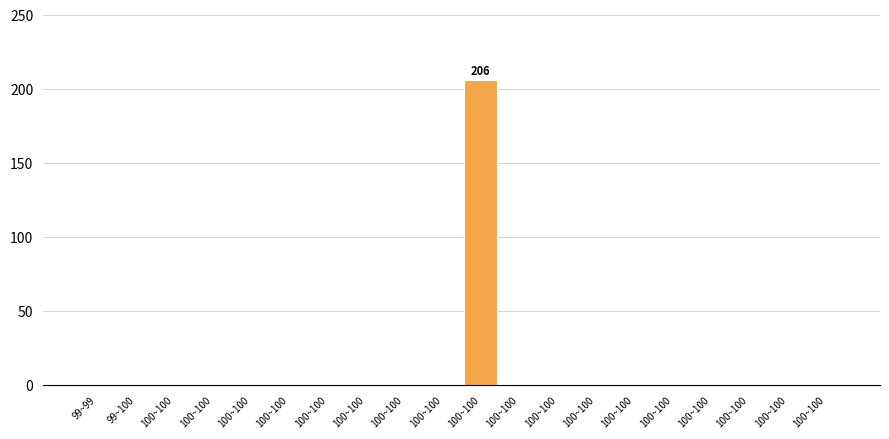

How many categories are shown in the chart?

20